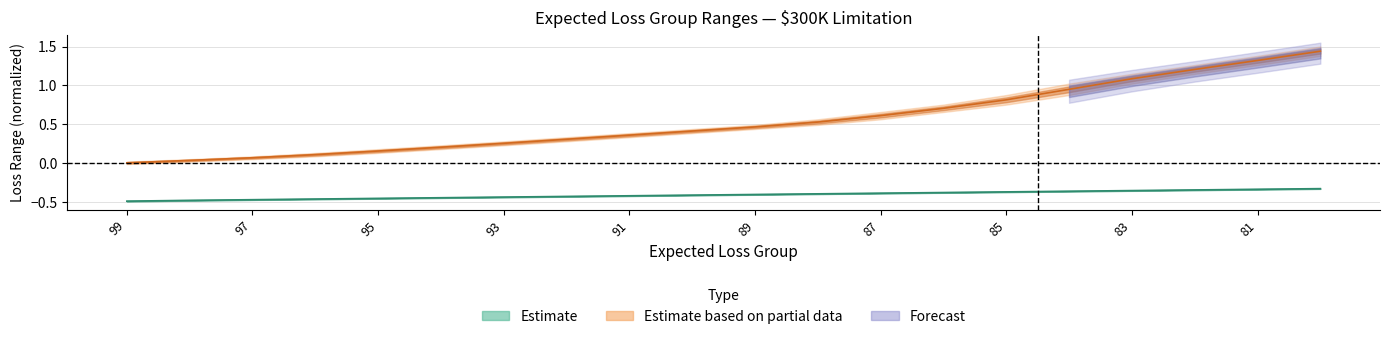

True or false: Loss Lower (Partial) and Loss Lower (Estimate) cross at least once.

False